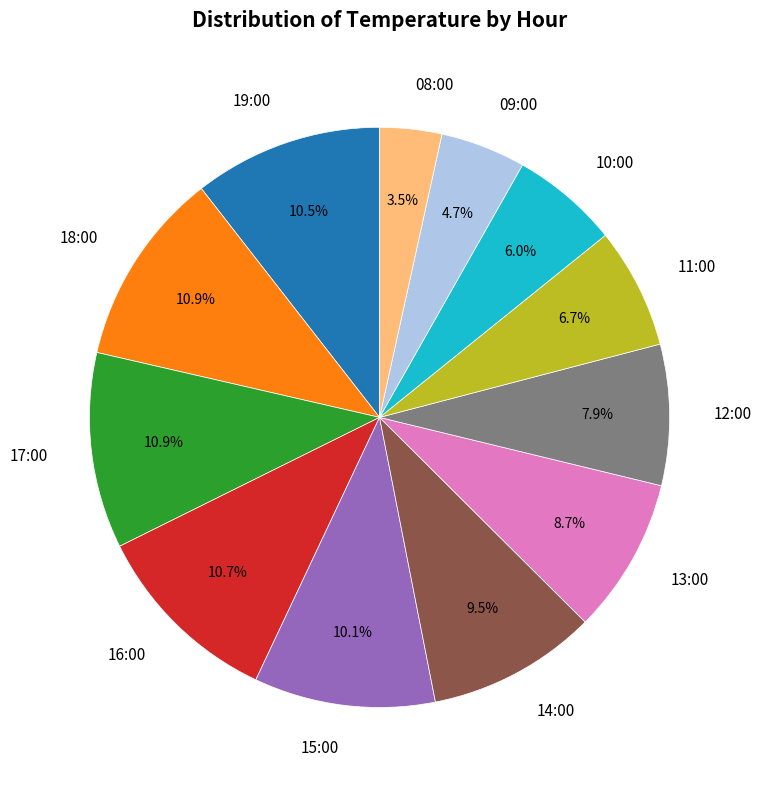

To the nearest percent, what is the combined percentage of 17:00 and 12:00?

19%